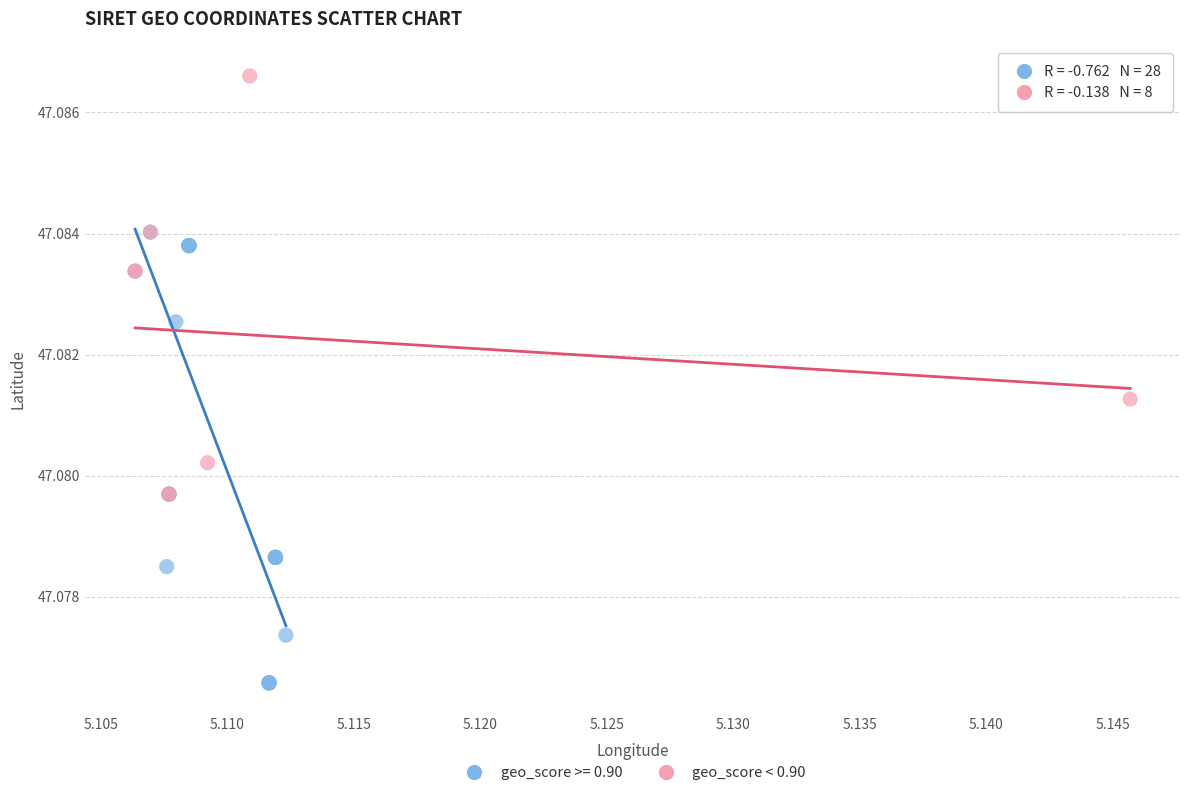

Which series has the widest spread of Y values?

geo_score >= 0.90